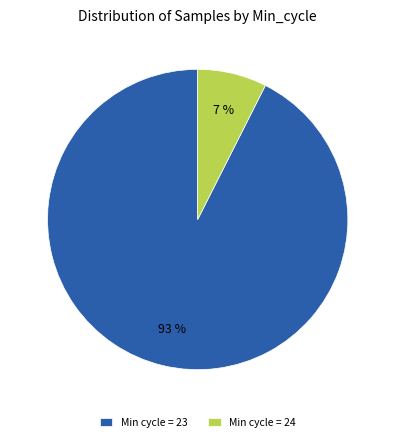

Count the number of slices in the pie.

2